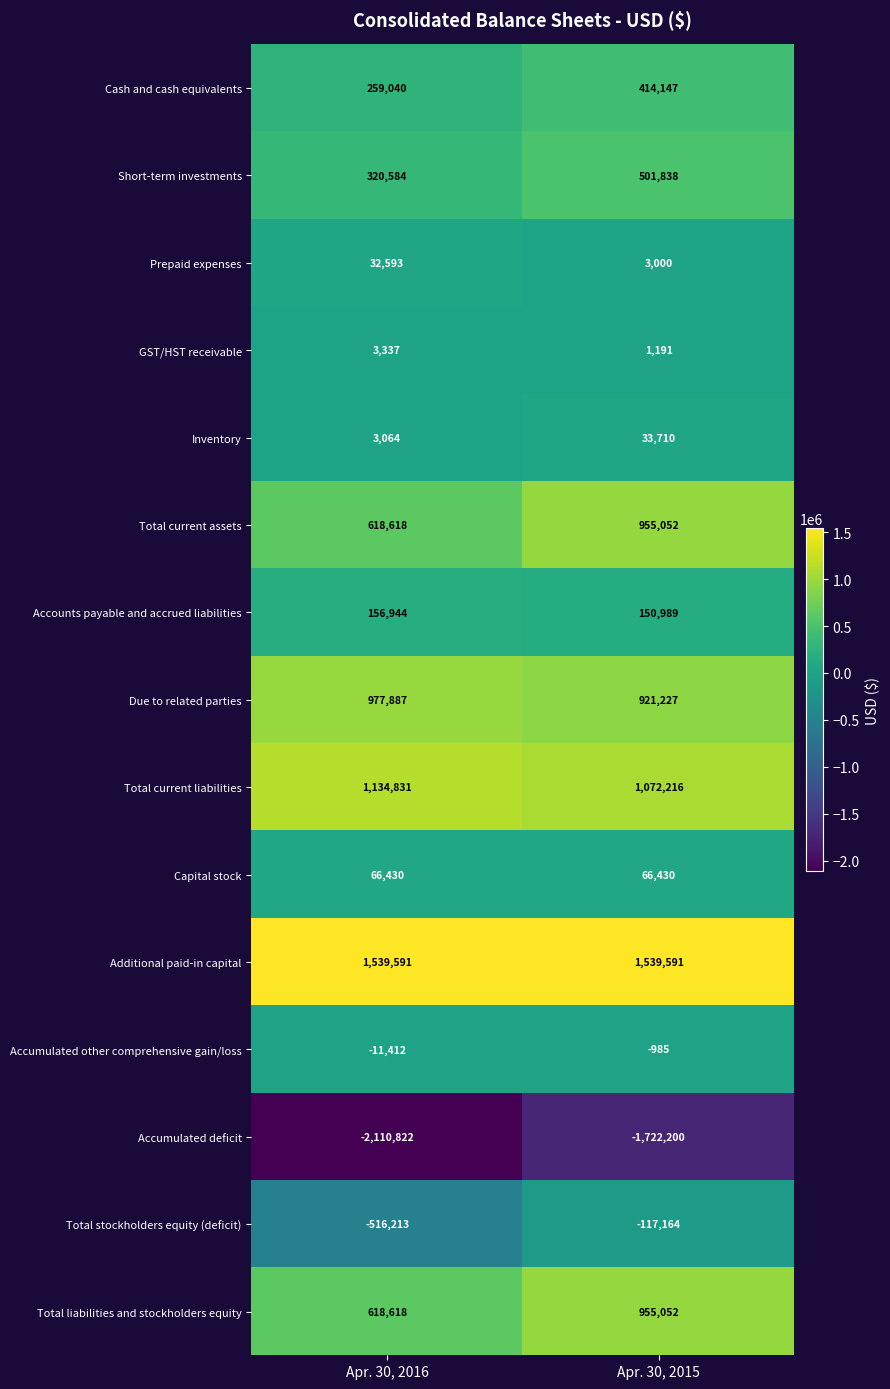

Which series has the largest range (max minus min)?

Total stockholders equity (deficit)